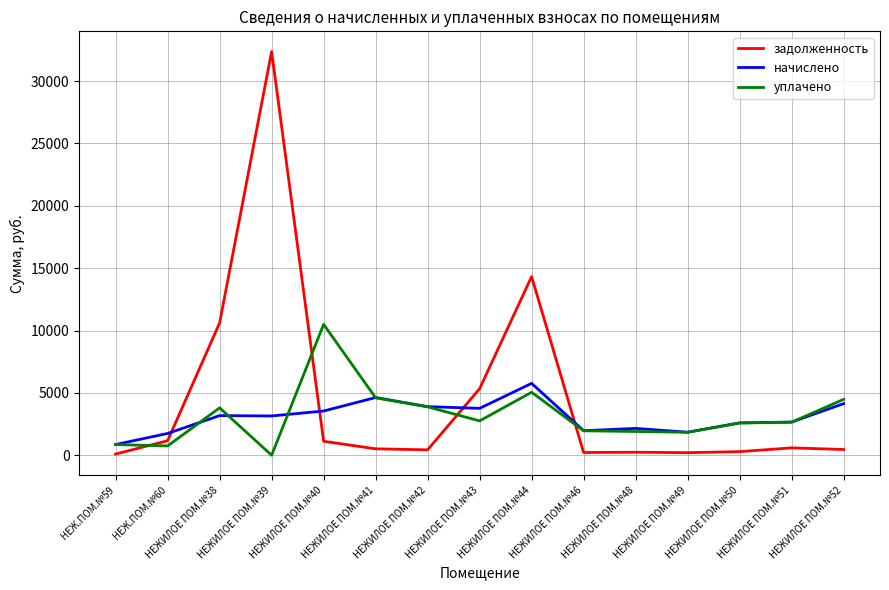

How many lines are shown in the chart?

3